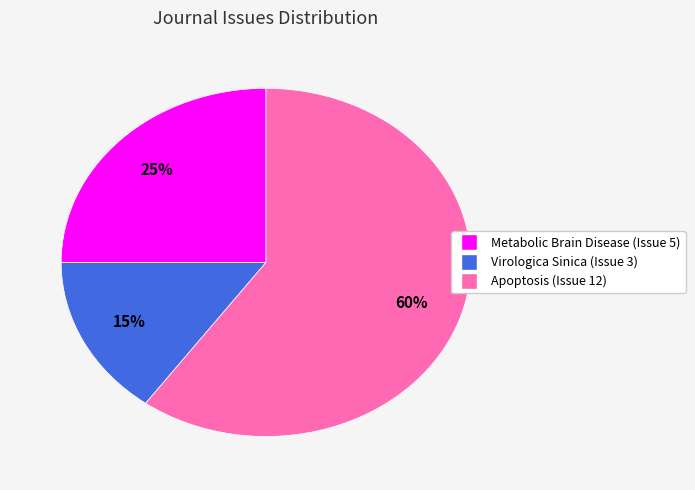

What is the majority slice?

Apoptosis (Issue 12)